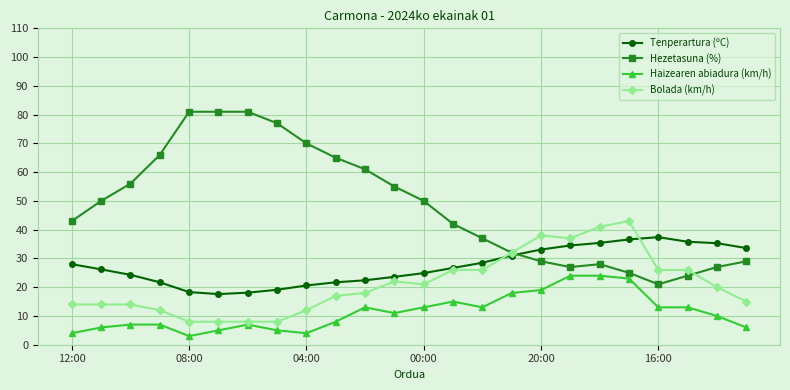

Count the number of data series in this chart.

4